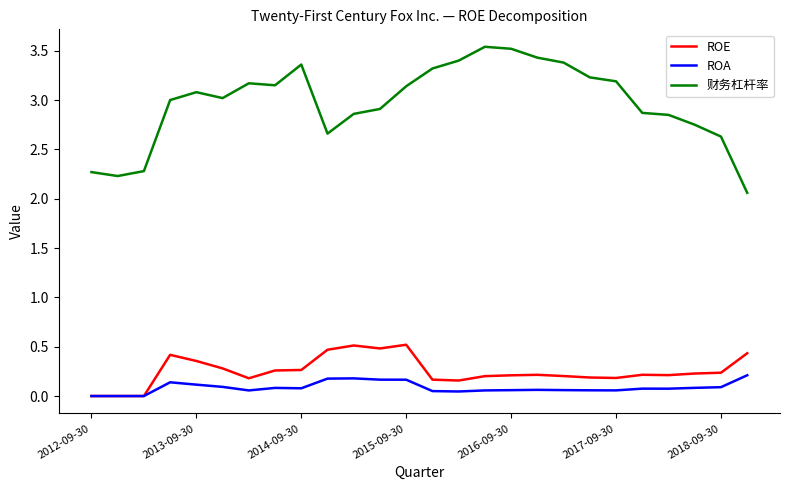

True or false: 财务杠杆率 and ROA cross at least once.

False